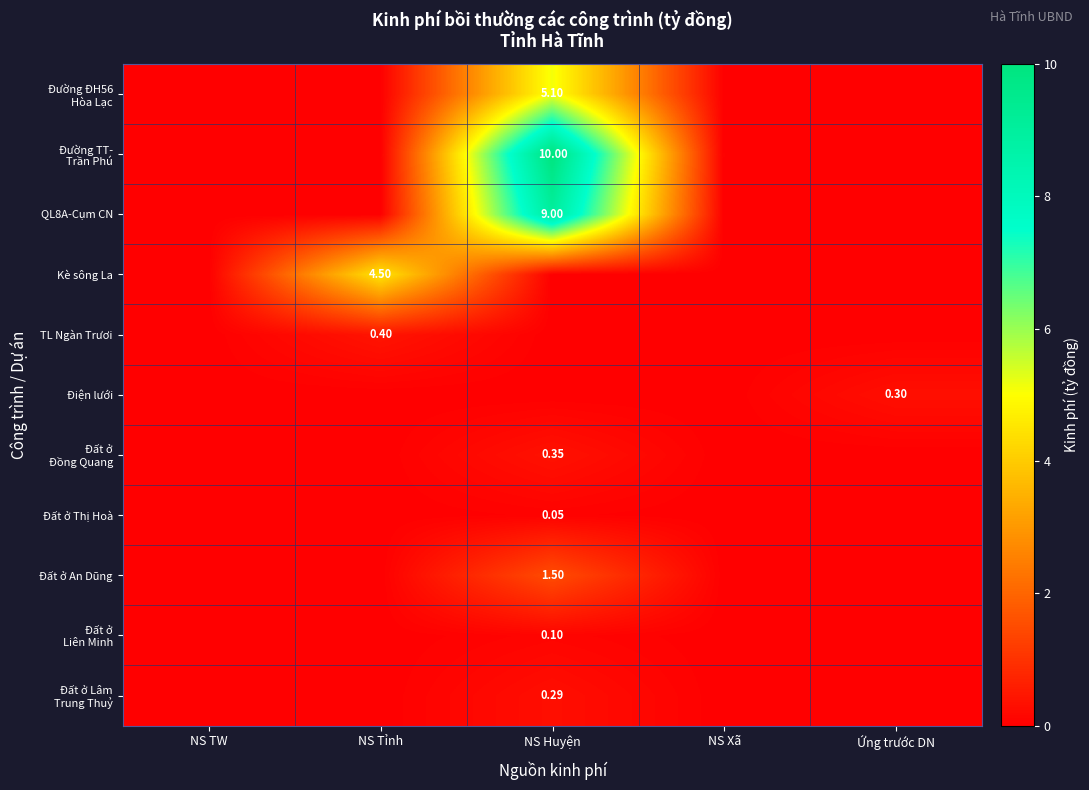

Between NS TW and Ứng trước DN, which series saw the biggest shift?

Điện lưới